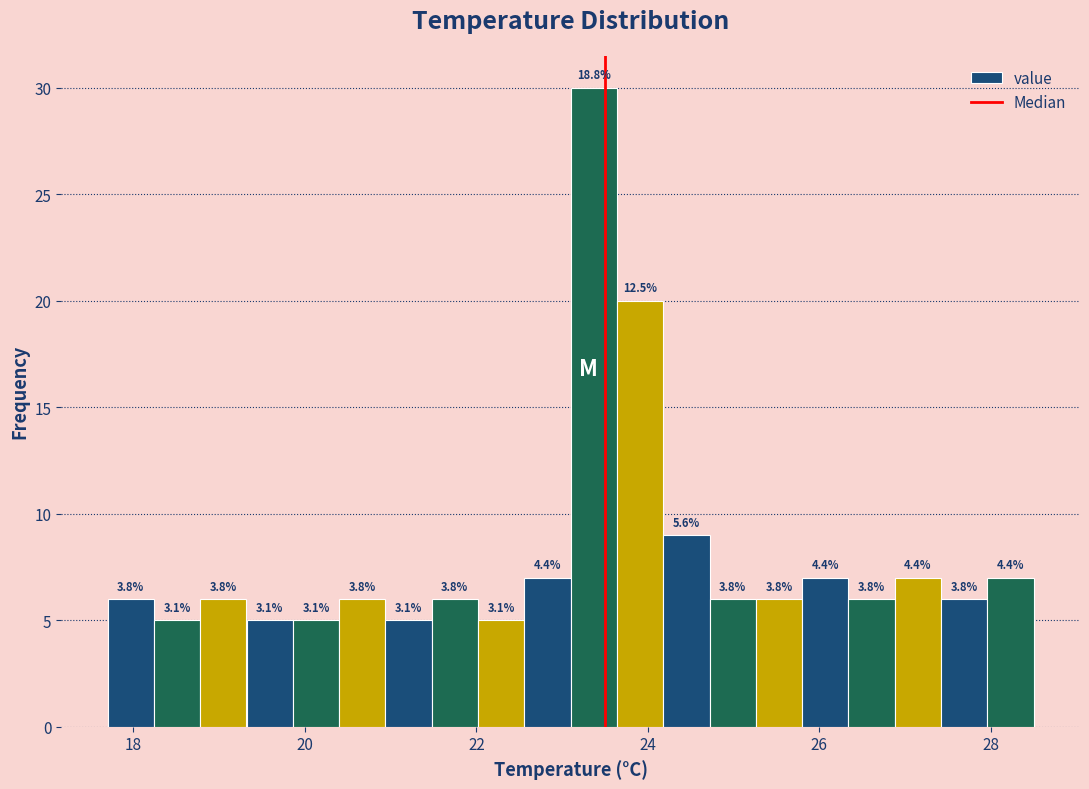

Around what value on the x-axis is the tallest bar? Give the approximate position of its centre, as read against the axis.

23.4